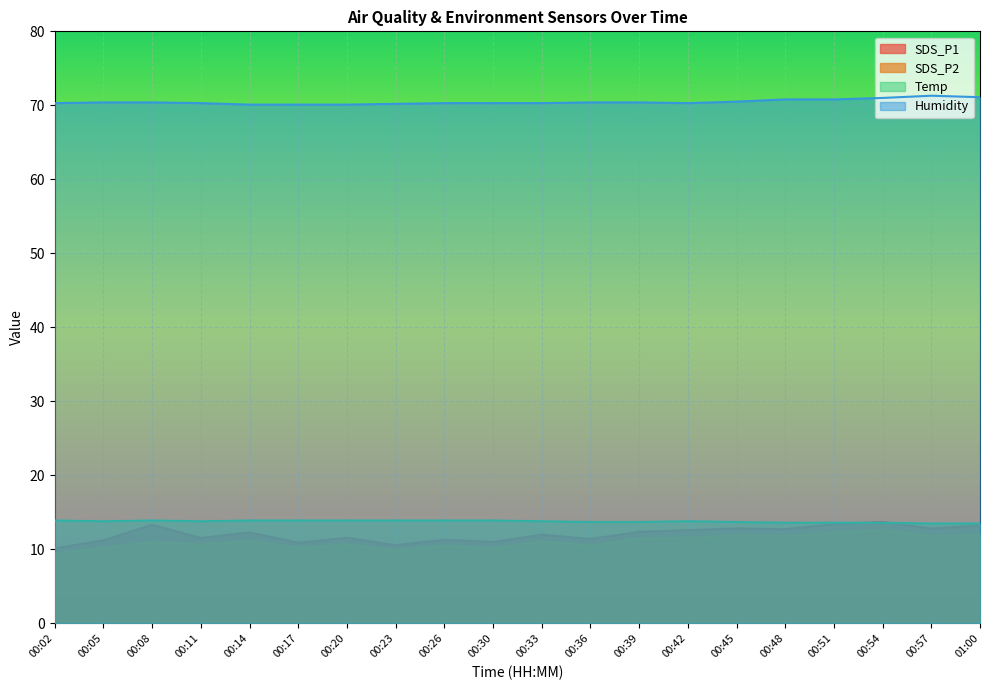

Is it true that SDS_P2 equals 16.1 at 00:20?

False